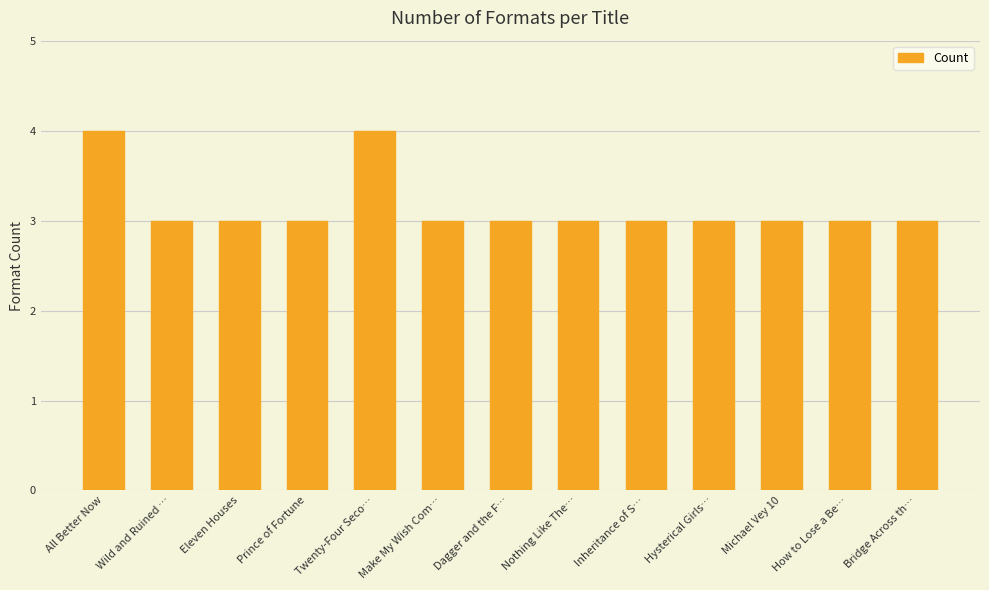

The chart shows a value of 3 at Inheritance of S…. True or false?

True